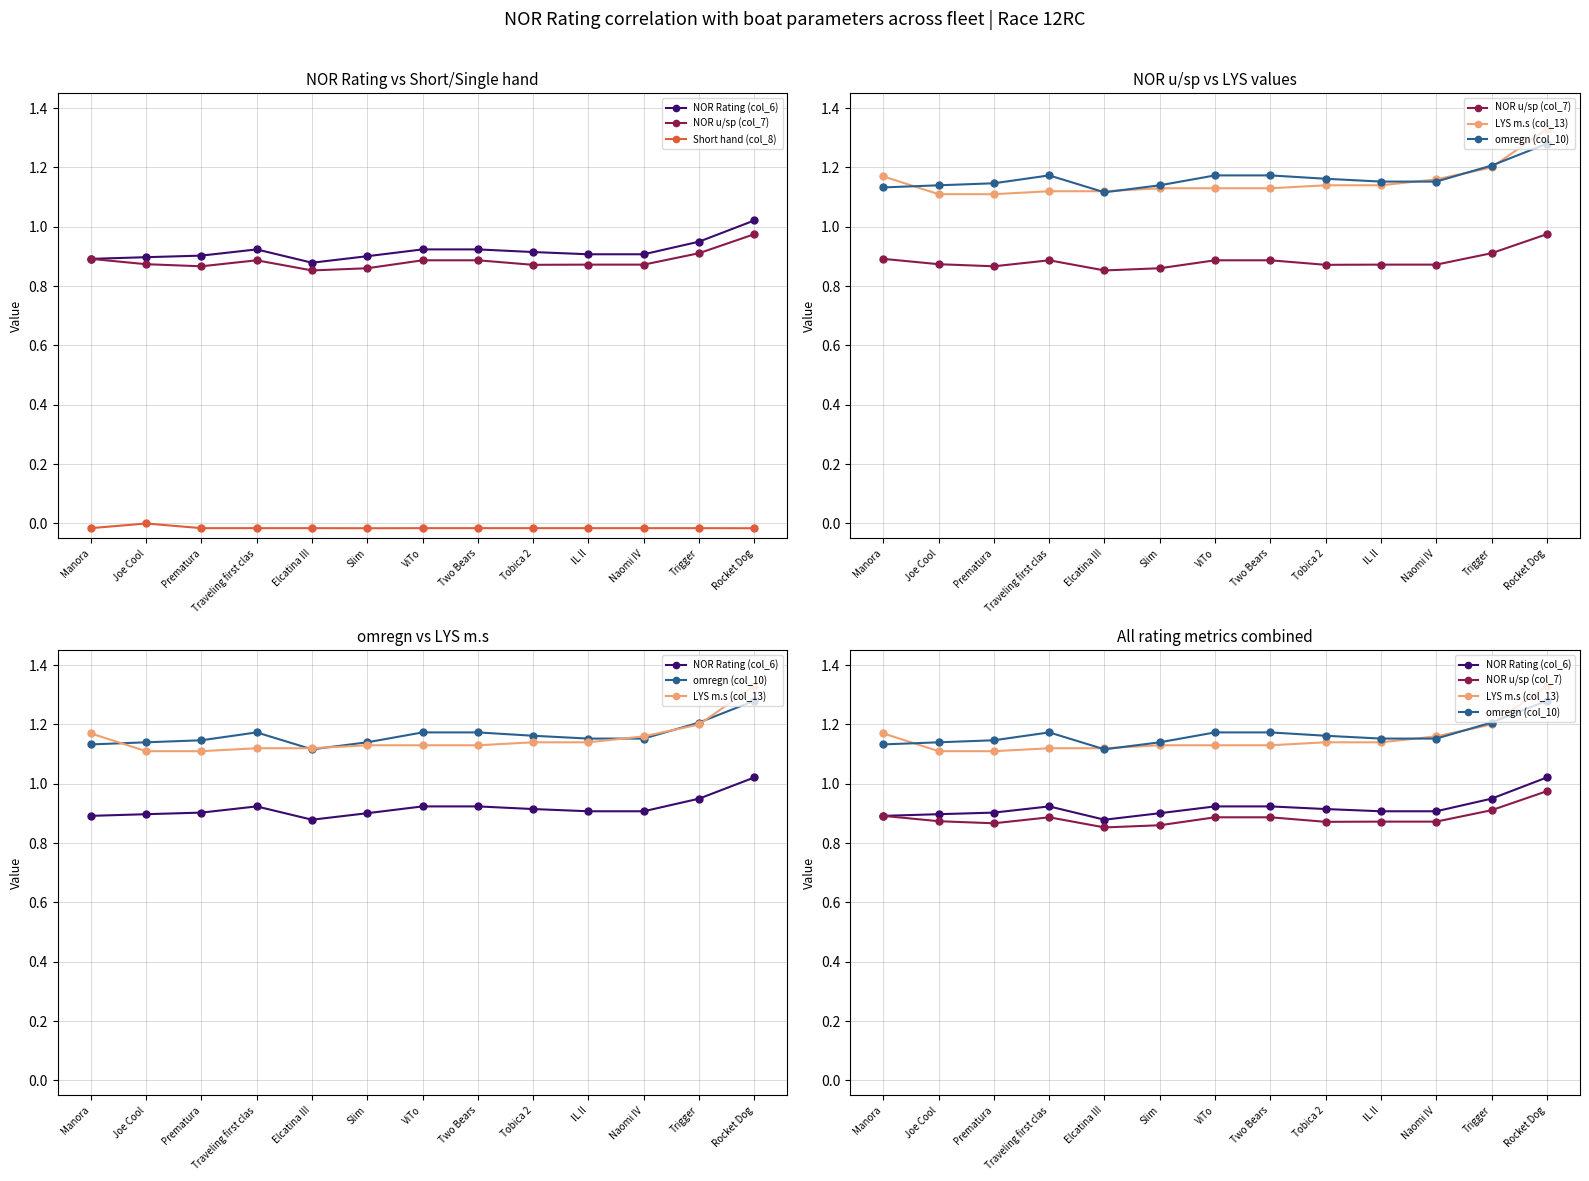

List the series in order of their peak value, highest first.

LYS m.s (col_13), omregn (col_10), NOR Rating (col_6), NOR u/sp (col_7), Short hand (col_8)